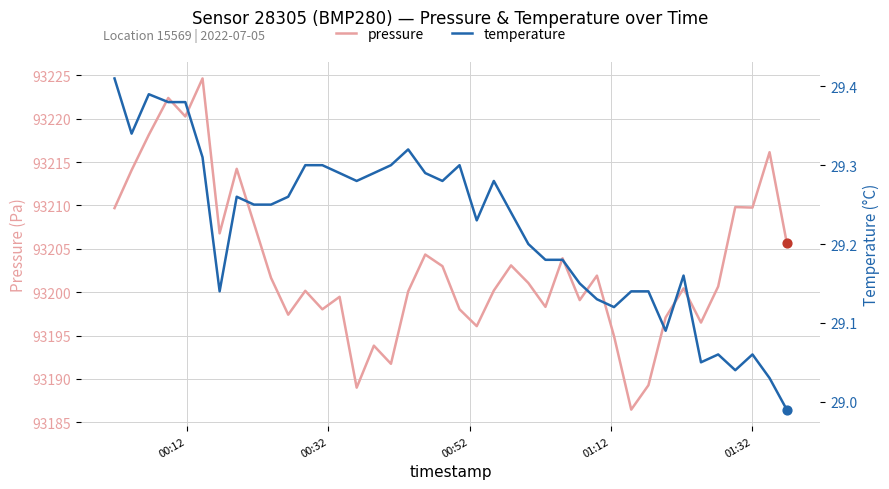

Which series has the largest total across all categories?

pressure